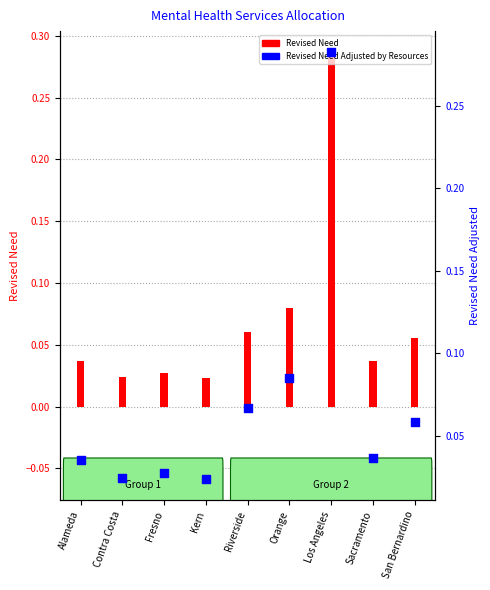

Which series contains the lowest Y value?

Revised Need